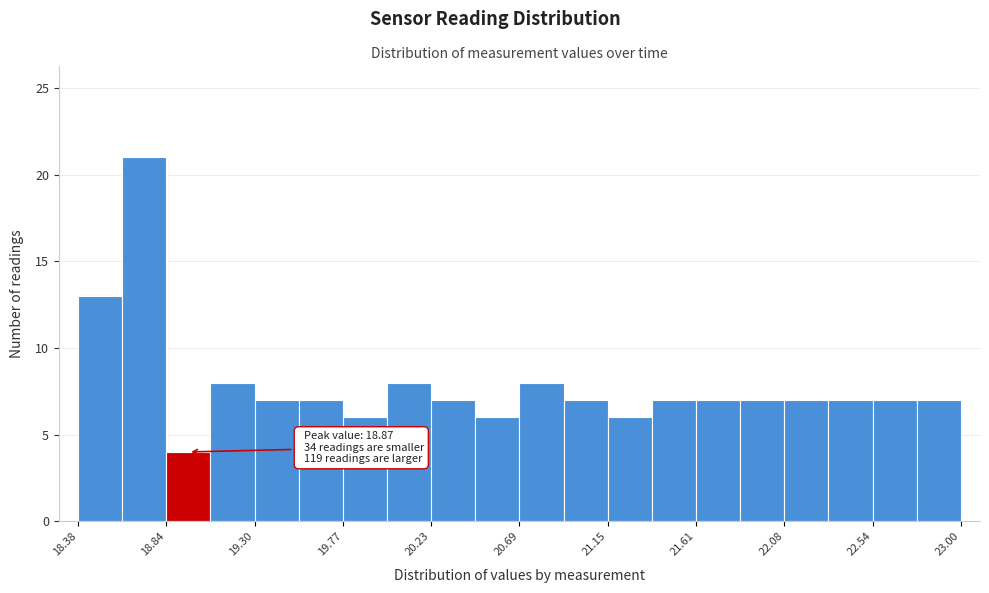

Over which range of the x-axis is the bar tallest?

18.60 to 18.85